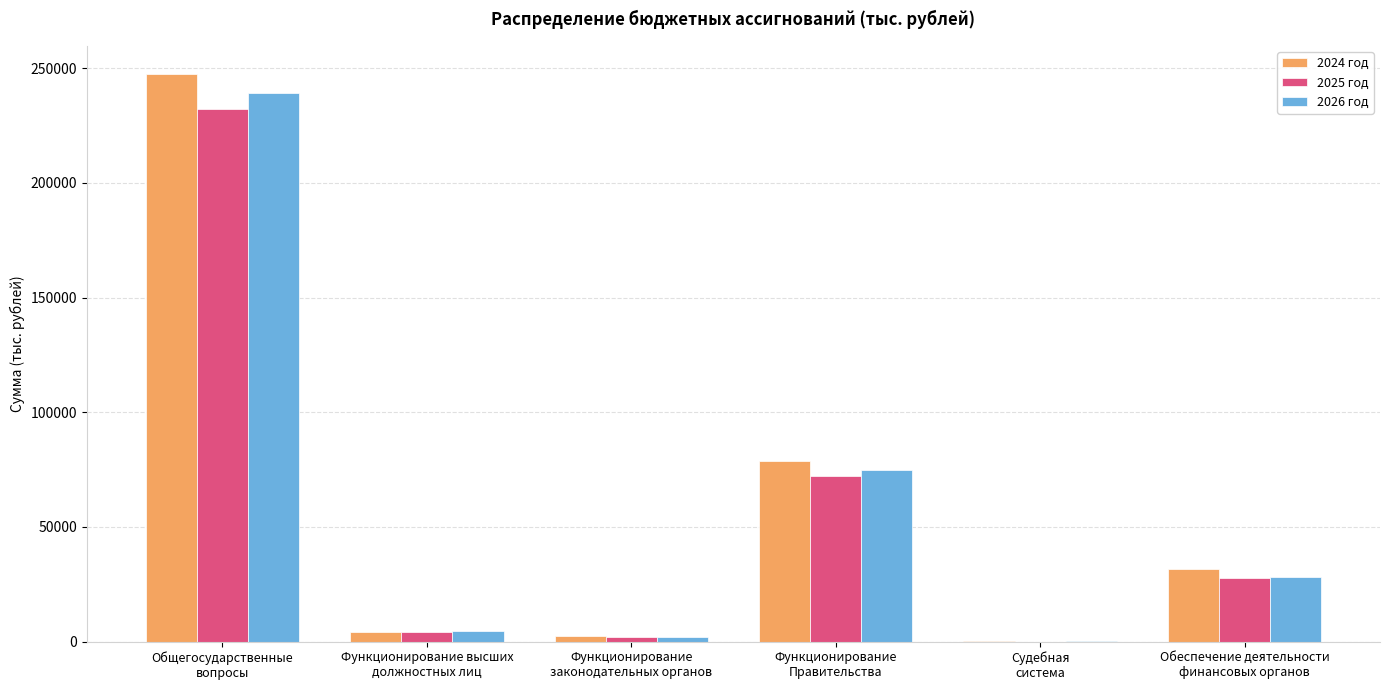

What is the greatest value displayed?

247314.5